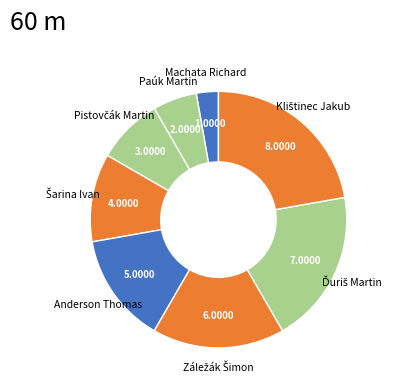

Combined, do Paúk Martin and Machata Richard account for over 50%?

No